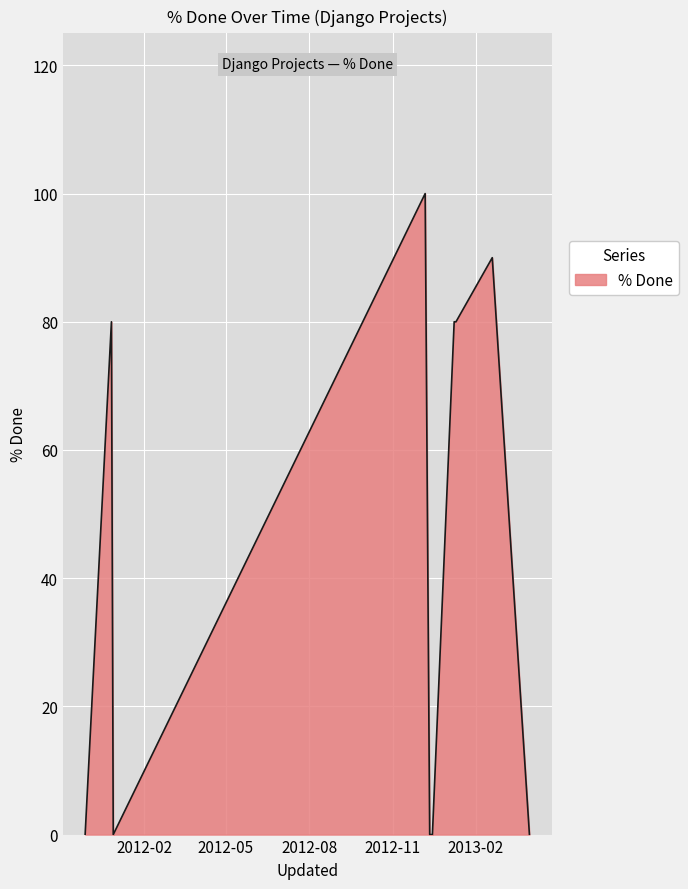

True or false: there are more than 2 points higher than both neighbors.

False